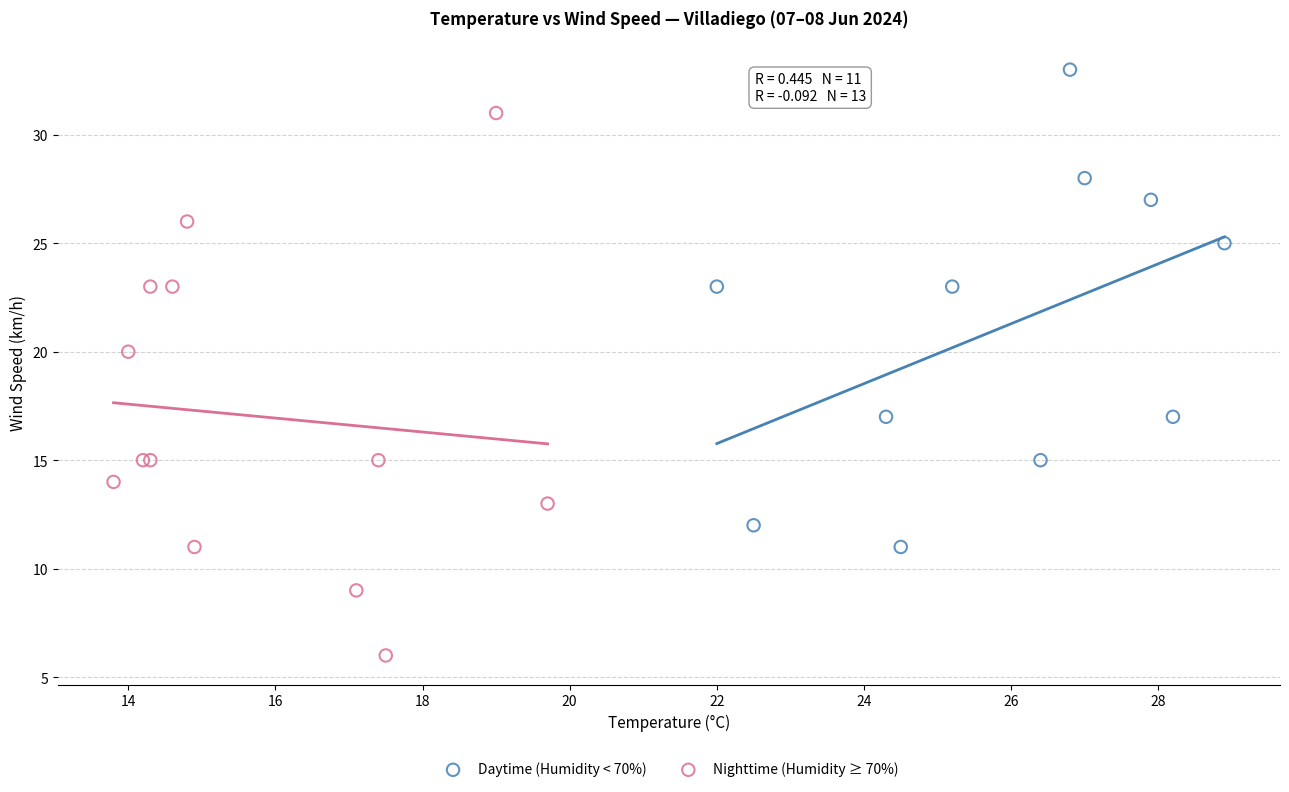

Which series reaches the minimum Y coordinate?

Nighttime (Humidity ≥ 70%)